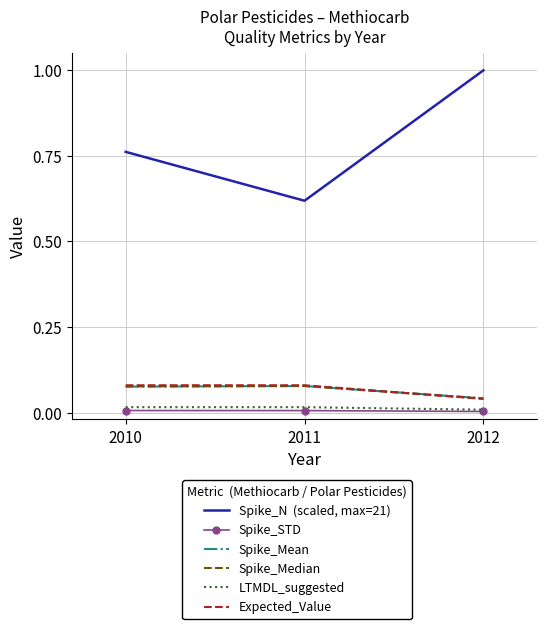

What is the maximum value shown in the chart?

1.0